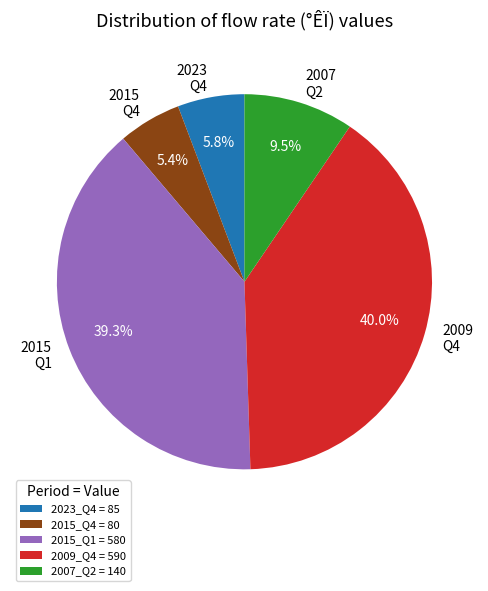

Is there any slice that represents more than half of the pie?

No